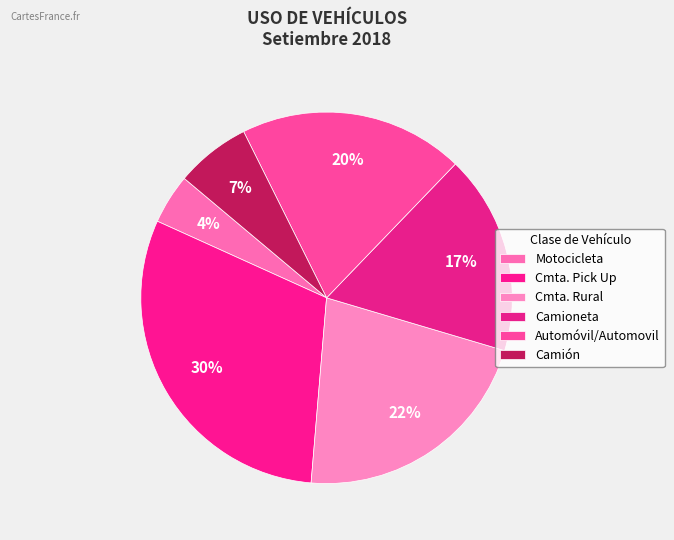

Is it true that Motocicleta is 3% of the pie?

False